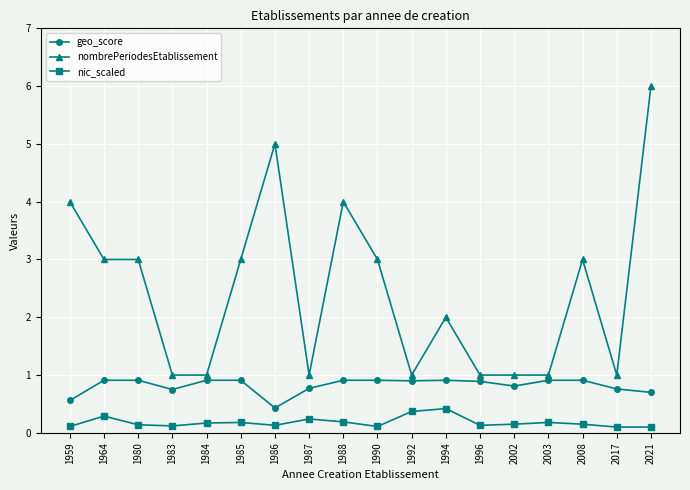

What is the lowest value of the geo_score series?

0.4